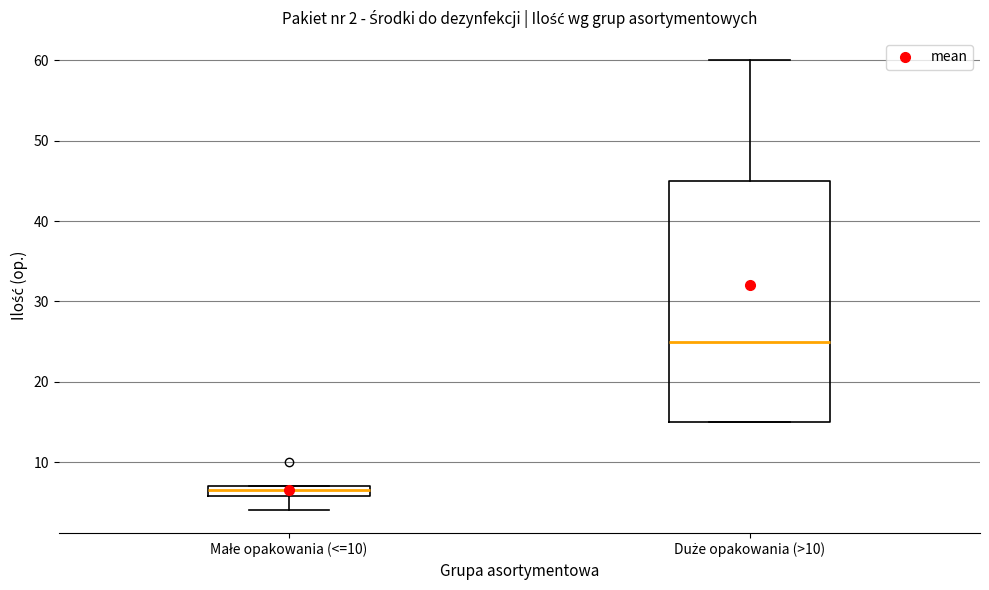

Comparing the boxes themselves (not the whiskers), which one is the tallest?

Duże opakowania (>10)